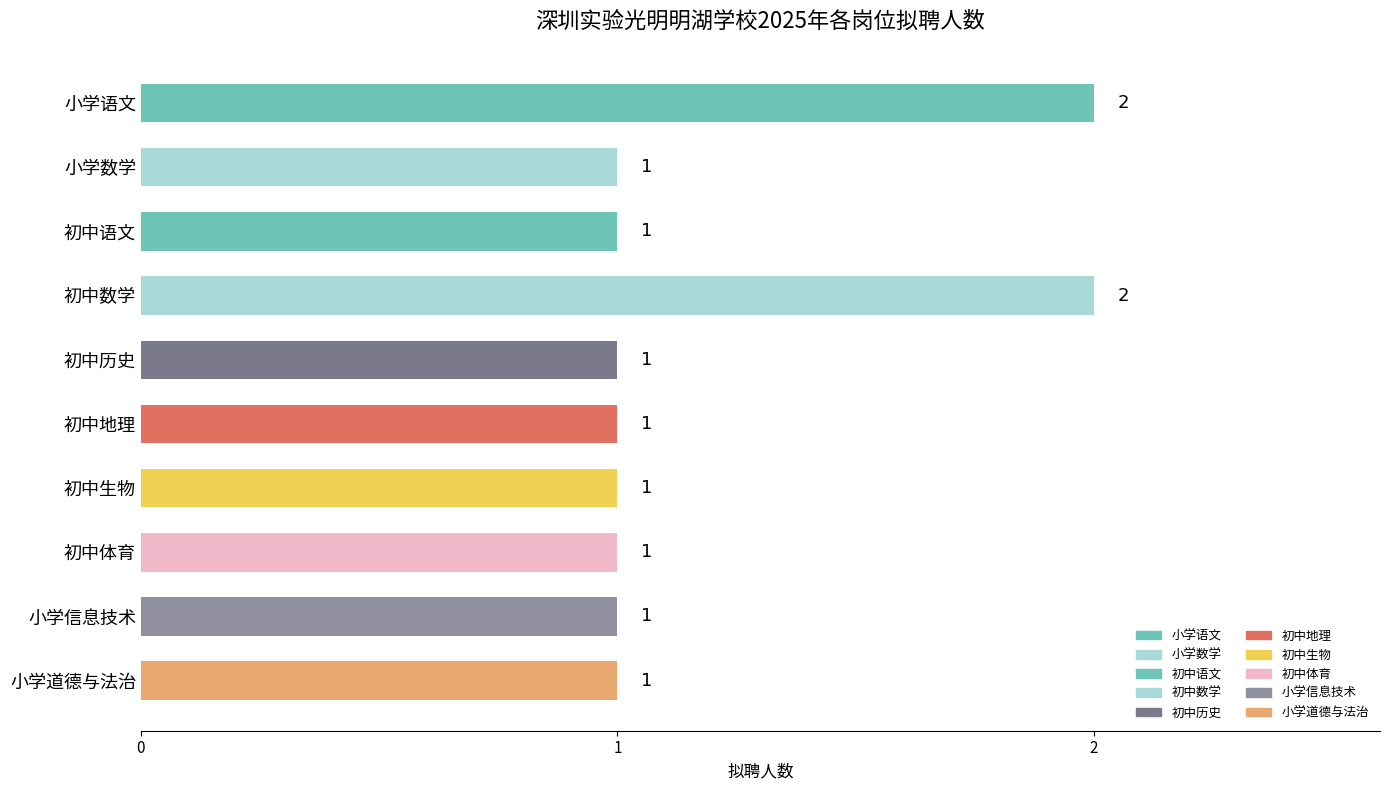

Reading top to bottom, what are all the values shown in this chart?

2	1	1	2	1	1	1	1	1	1